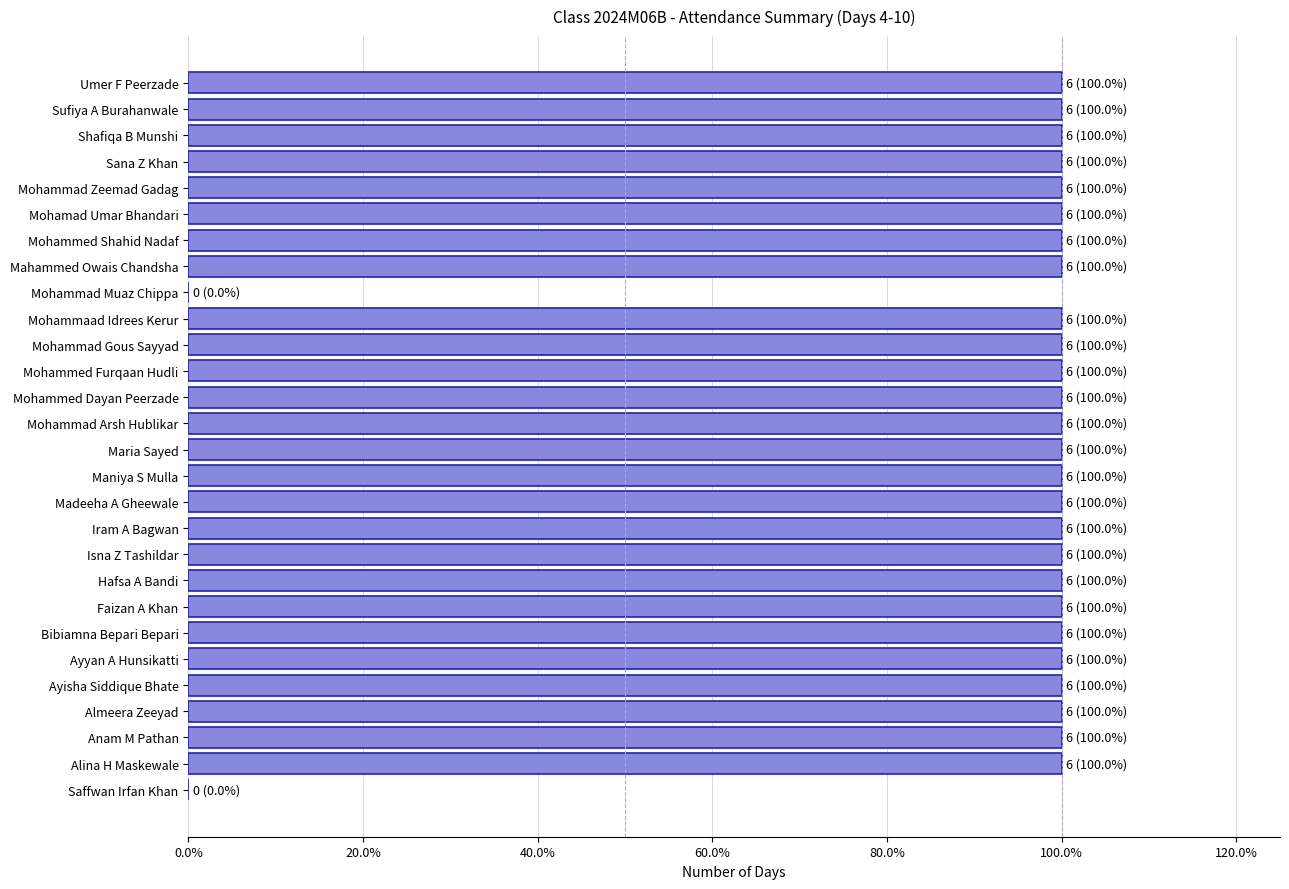

Are the bars horizontal?

Yes